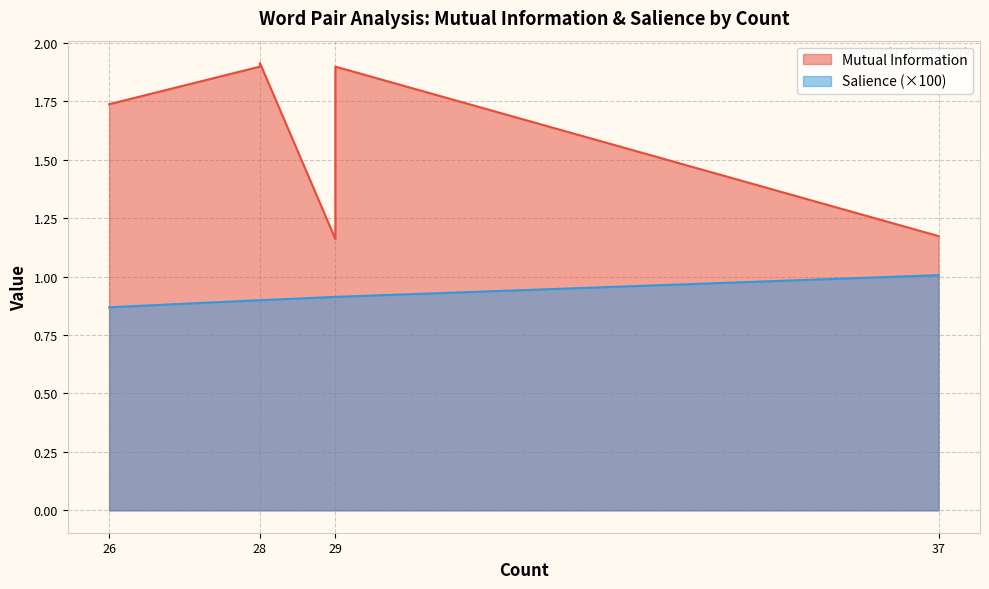

How many interior local peaks does the Mutual Information series have?

2